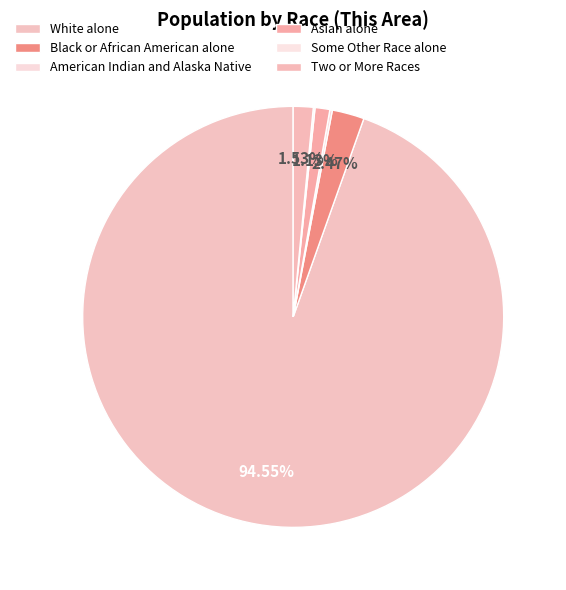

What is the majority slice?

White alone